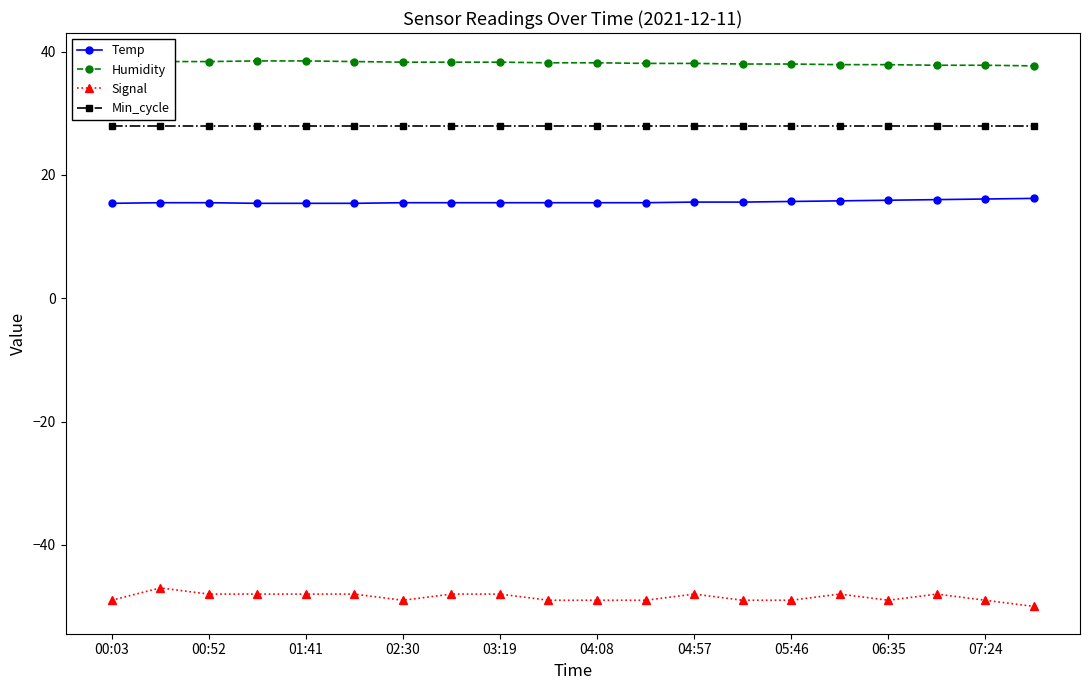

True or false: Signal and Min_cycle intersect in this chart.

False